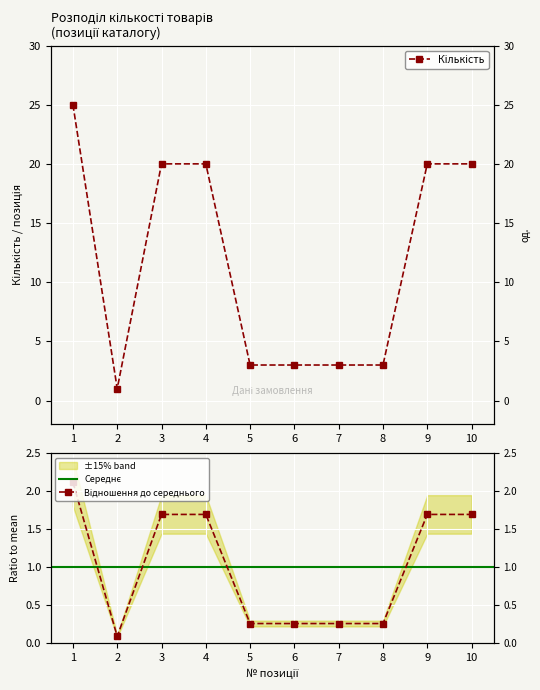

How many points are lower than both their immediate neighbors (excluding endpoints)?

1